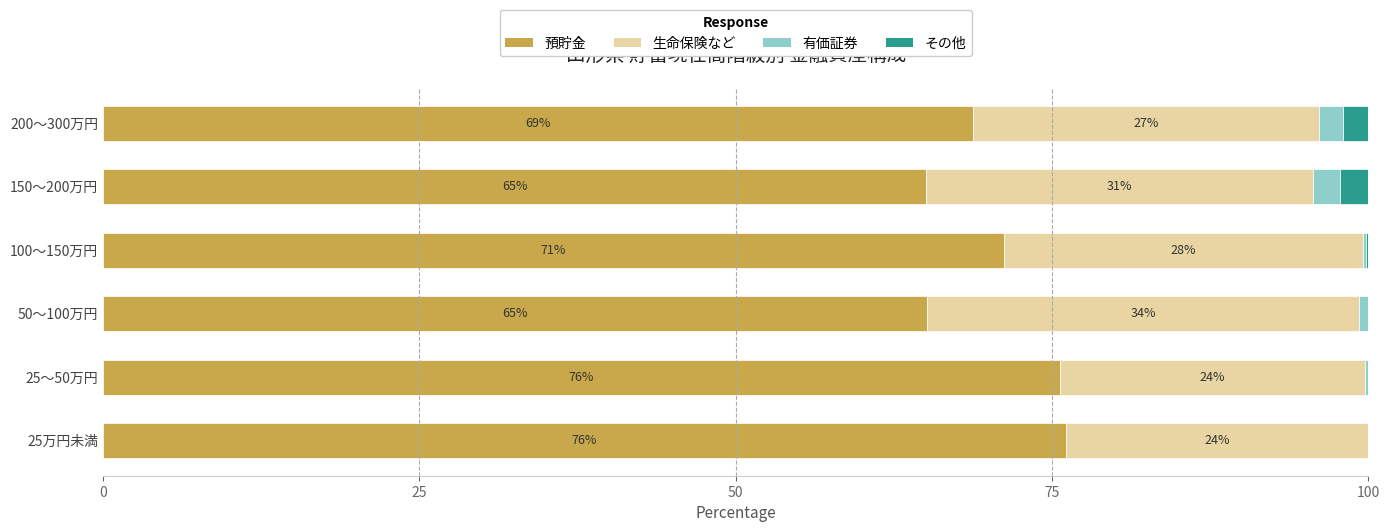

What is the total value across all series at 25万円未満?

100.0